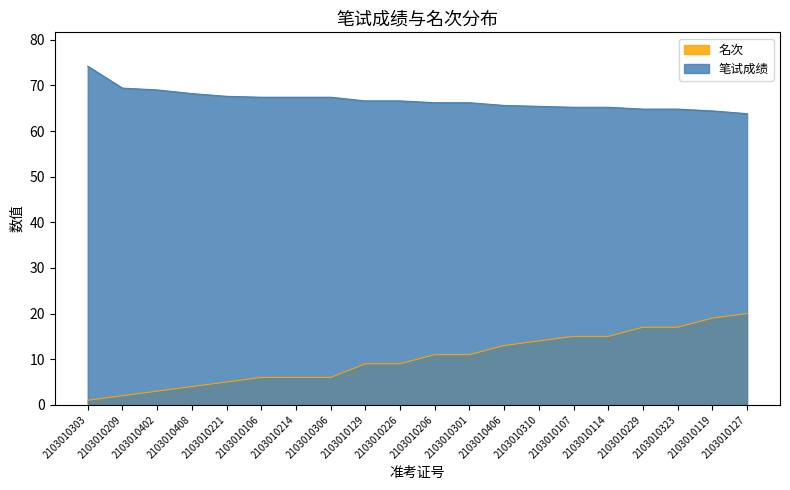

At how many categories does at least one series exceed 23?

20